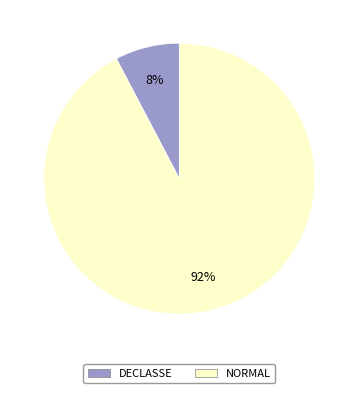

True or false: NORMAL accounts for 92% of the total.

True